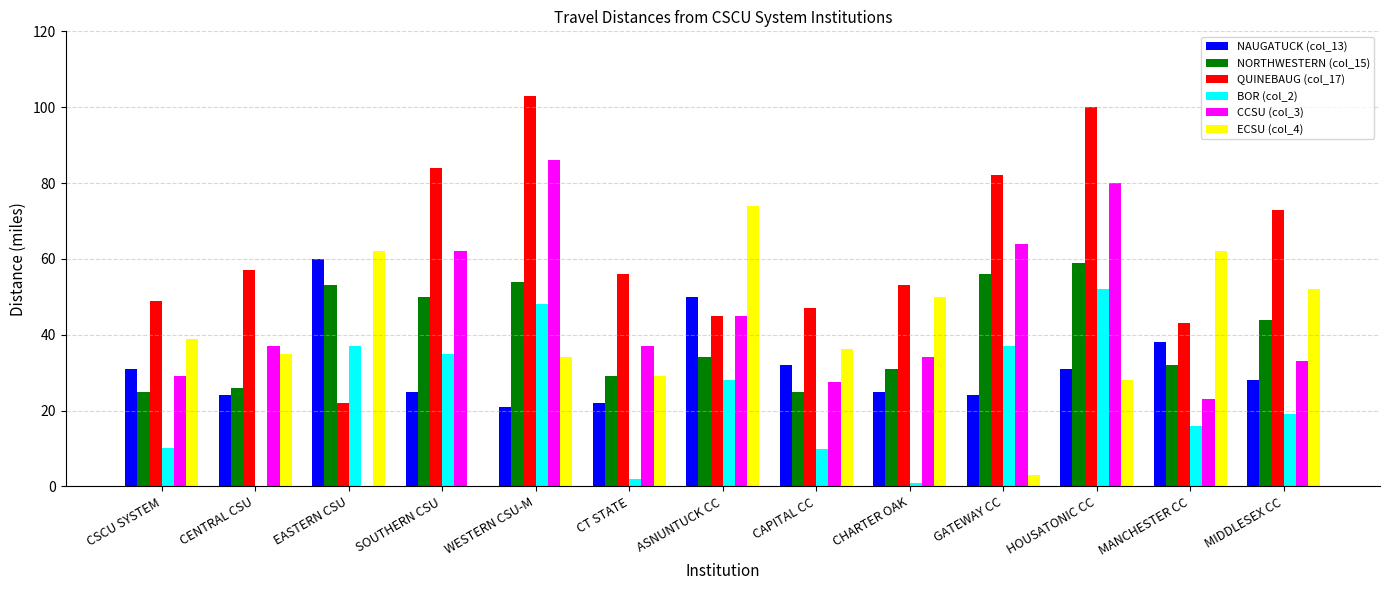

What is the sum of all CCSU (col_3) values?

557.5